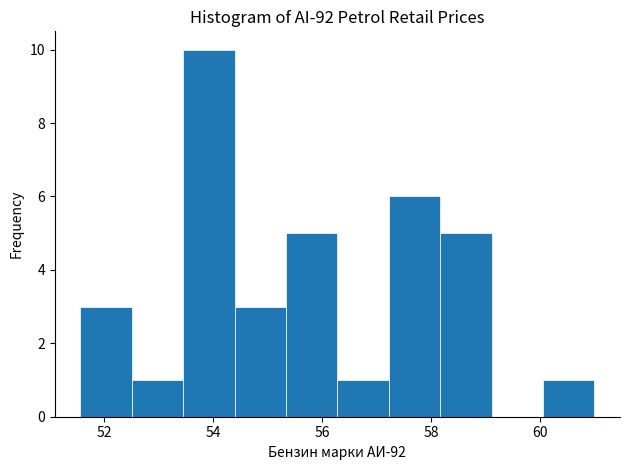

Reading left to right, transcribe this chart: for each bar, give the range it covers on the x-axis and its height. Neither the bar edges nor the heights are printed on the chart, so give them approximately, as read against the axes.

51.6 to 52.6: 3
52.6 to 53.4: 1
53.4 to 54.4: 10
54.4 to 55.4: 3
55.4 to 56.2: 5
56.2 to 57.2: 1
57.2 to 58.2: 6
58.2 to 59.2: 5
59.2 to 60.0: 0
60.0 to 61.0: 1